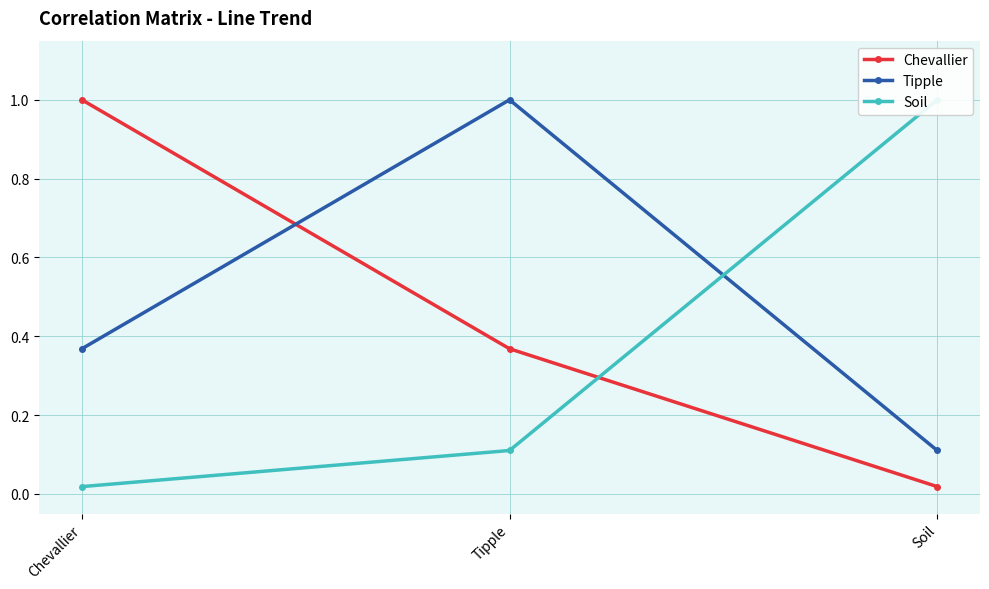

At which category does the chart reach its peak across all series?

Chevallier